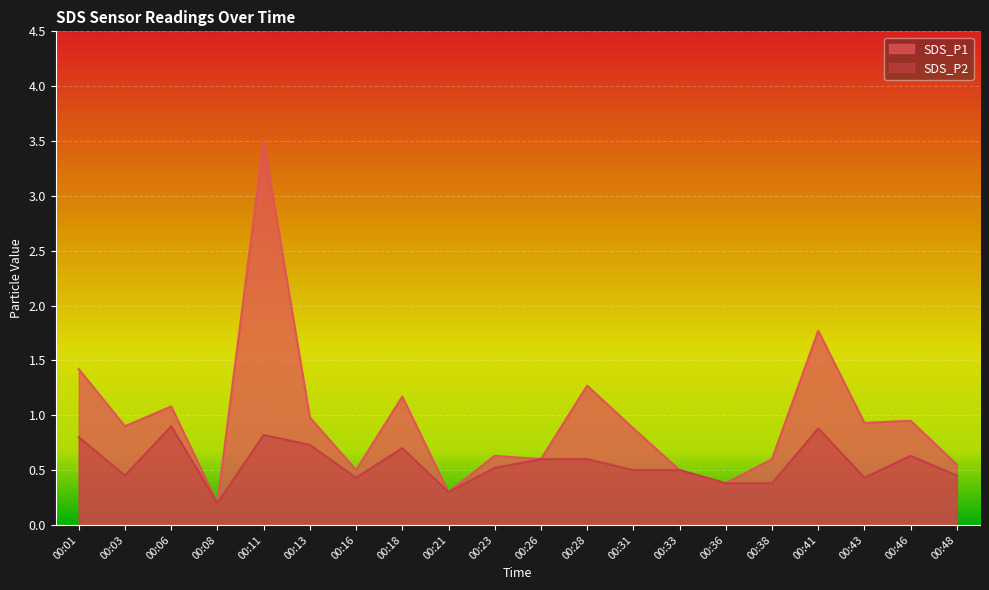

At which category is the sum across all series the highest?

00:11